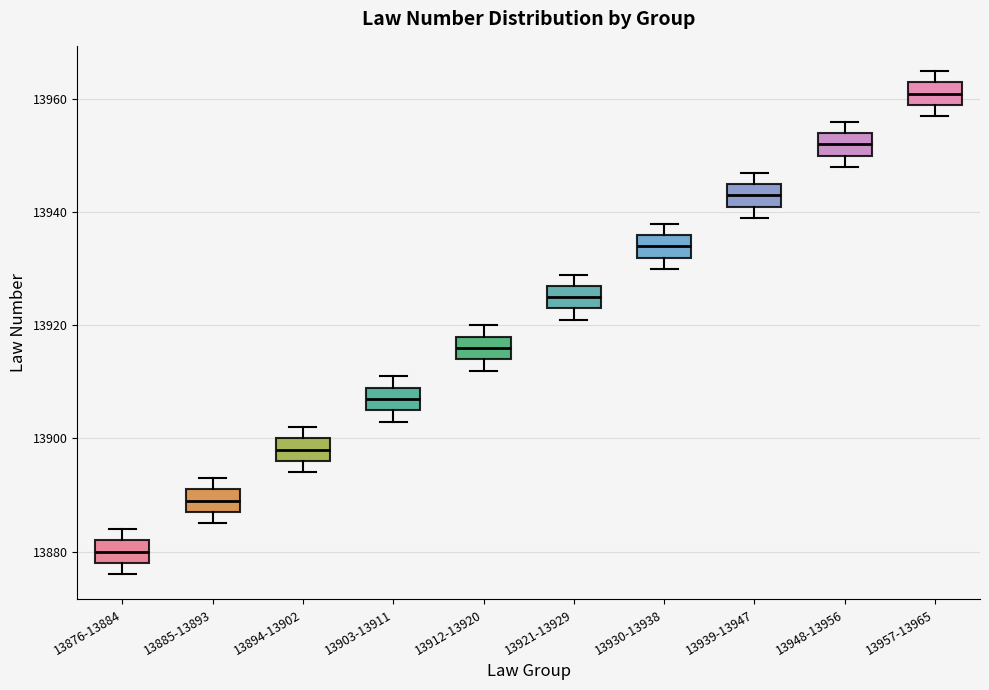

Reading left to right, read every box against the y-axis: the position of its median line, the range the box covers, and the ends of its whiskers. The values are not printed on the chart, so give them approximately, as read against the axis.

13876-13884: median 13880, box 13878 to 13882, whiskers 13876 to 13884
13885-13893: median 13890, box 13888 to 13892, whiskers 13886 to 13894
13894-13902: median 13898, box 13896 to 13900, whiskers 13894 to 13902
13903-13911: median 13908, box 13906 to 13910, whiskers 13904 to 13912
13912-13920: median 13916, box 13914 to 13918, whiskers 13912 to 13920
13921-13929: median 13926, box 13924 to 13928, whiskers 13922 to 13930
13930-13938: median 13934, box 13932 to 13936, whiskers 13930 to 13938
13939-13947: median 13944, box 13942 to 13946, whiskers 13940 to 13948
13948-13956: median 13952, box 13950 to 13954, whiskers 13948 to 13956
13957-13965: median 13962, box 13960 to 13964, whiskers 13958 to 13966